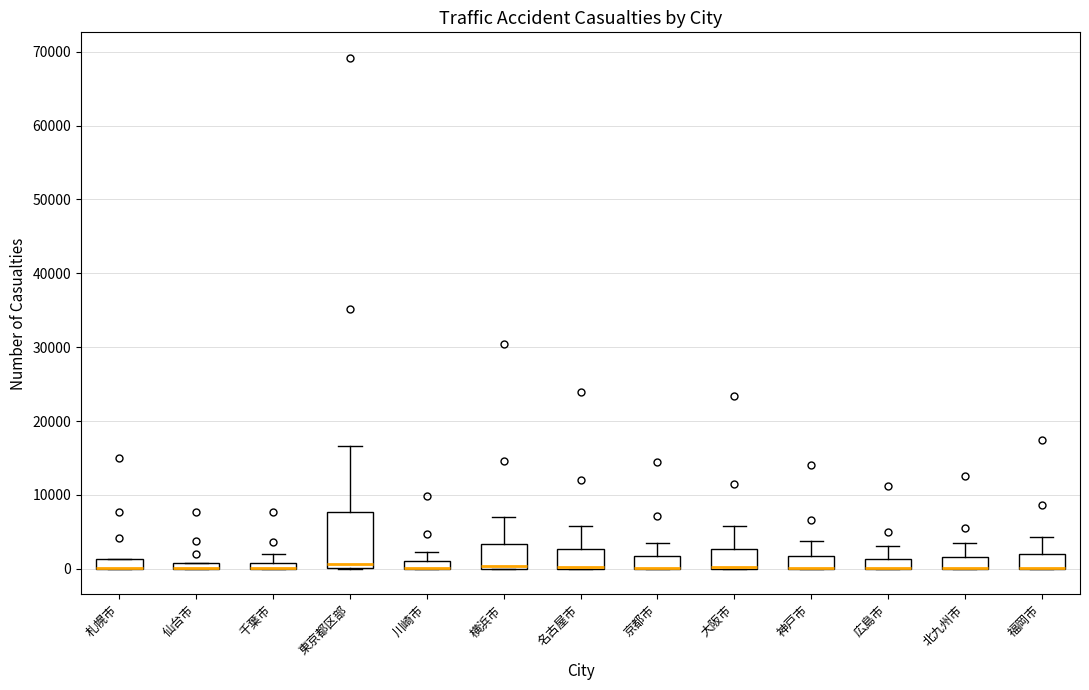

Which box is the tallest, from its lower edge to its upper edge?

東京都区部